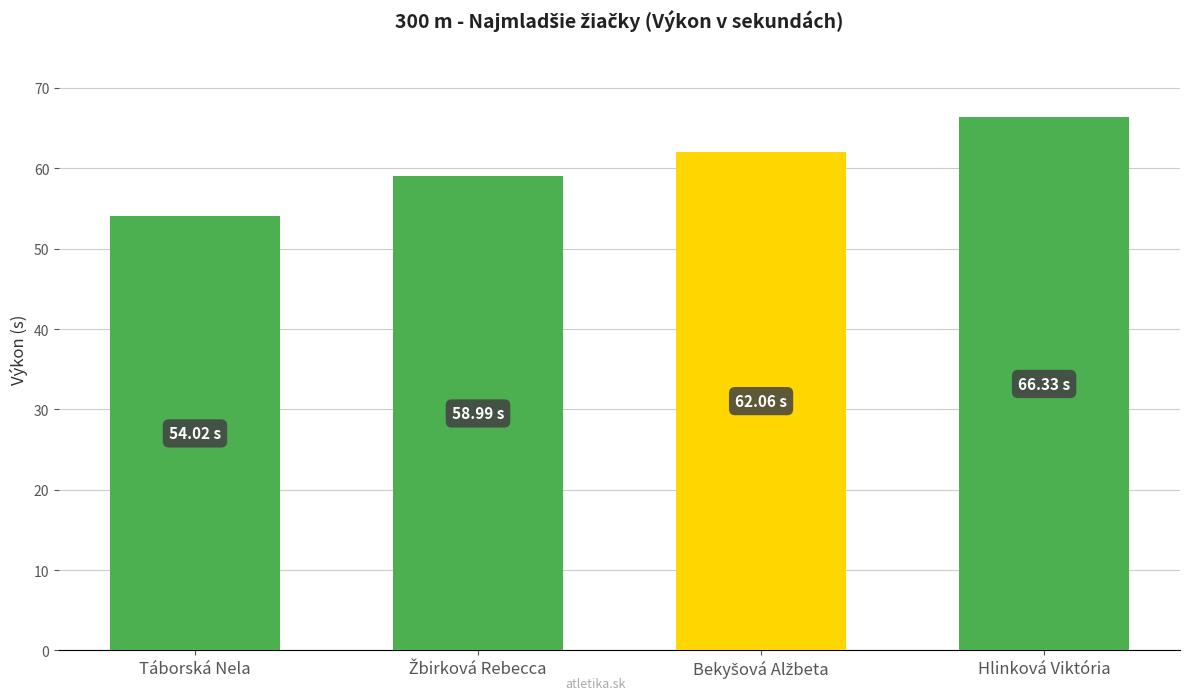

What is the sum of all values?

241.4